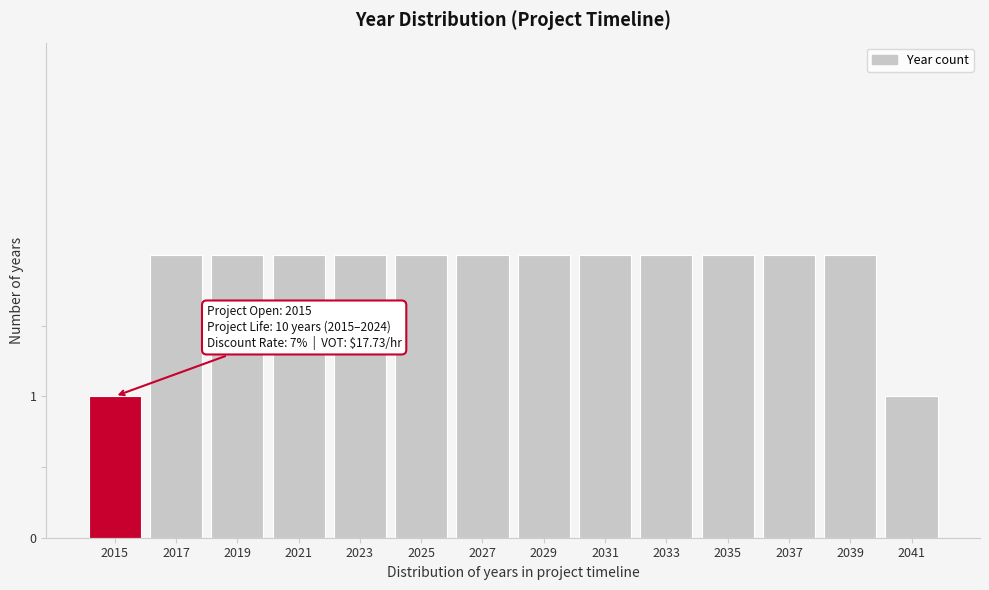

Reading left to right, transcribe all the data shown in this chart.

2015=1	2017=2	2019=2	2021=2	2023=2	2025=2	2027=2	2029=2	2031=2	2033=2	2035=2	2037=2	2039=2	2041=1